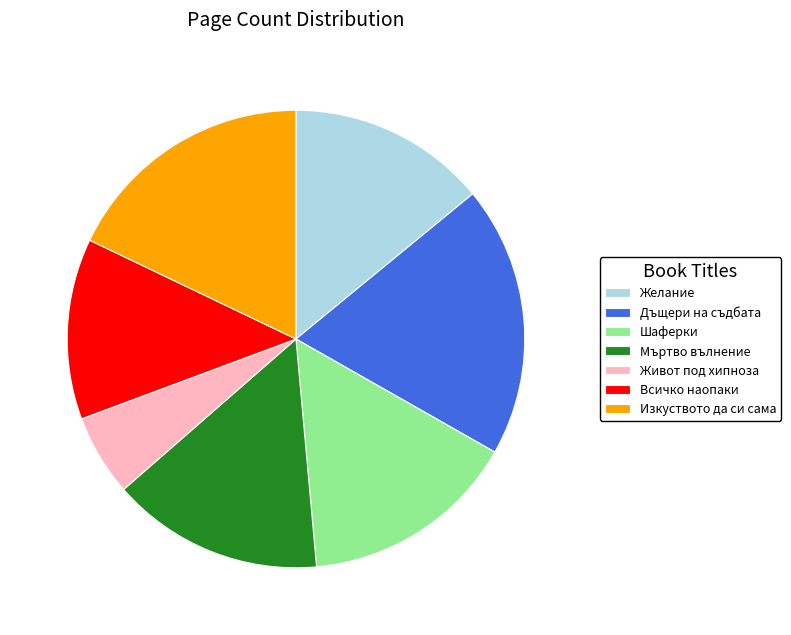

Approximately how many times larger is the value at Мъртво вълнение compared to Изкуството да си сама?

0.8